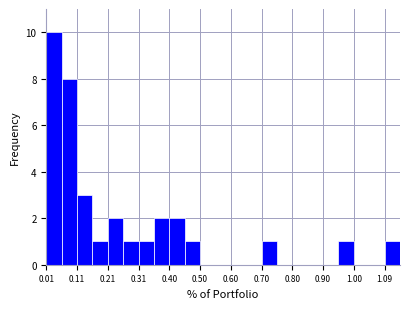

What is the height of the bar covering 0.06 to 0.11 on the x-axis? Neither the bar edges nor the heights are printed on the chart, so give them approximately, as read against the axes.

8